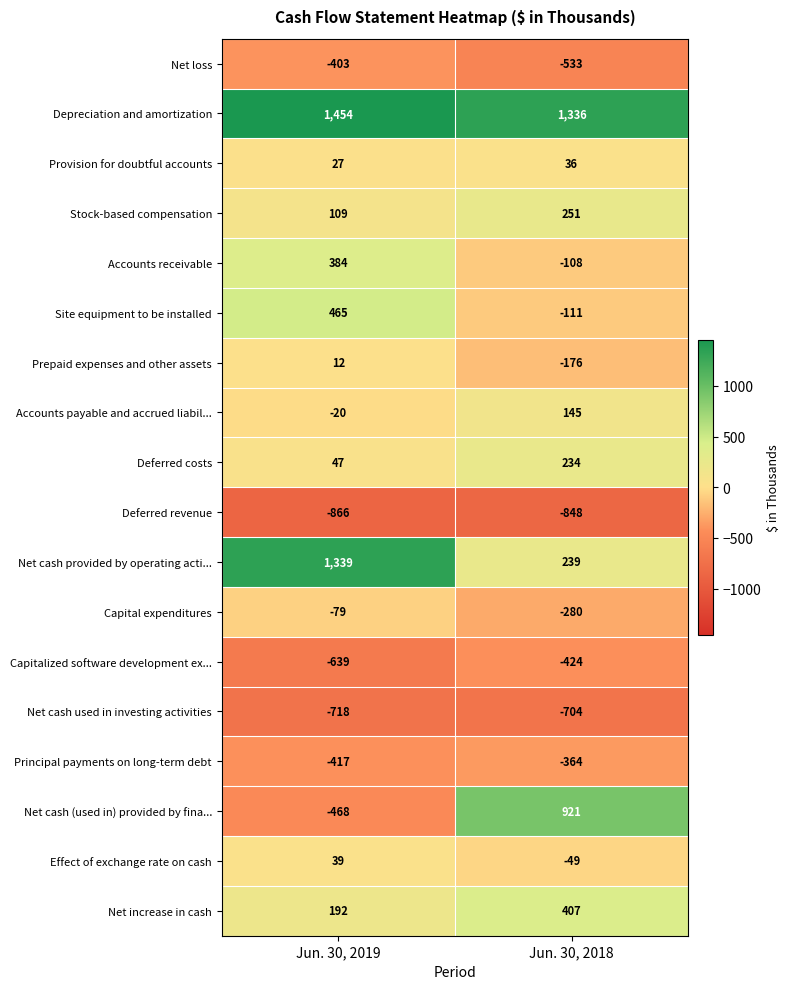

What is the spread (max minus min) of values at Jun. 30, 2019?

2320